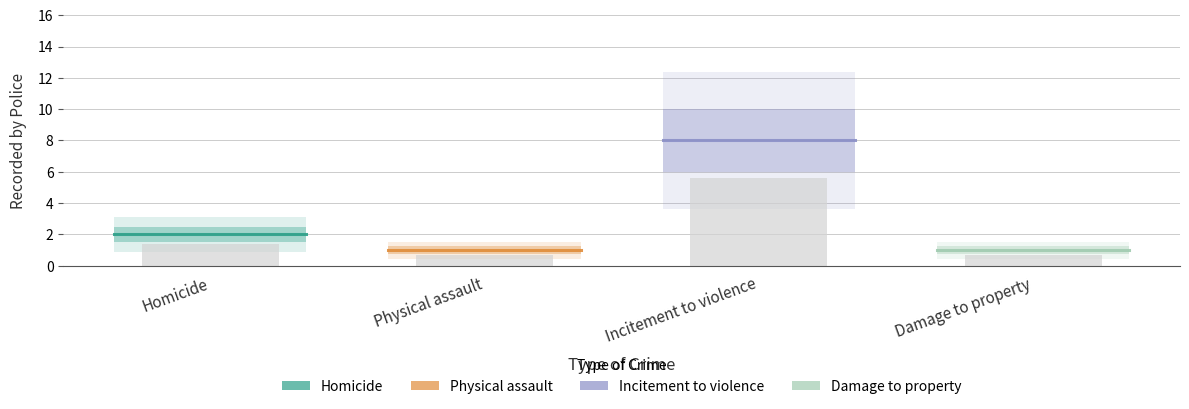

How many series are shown in this chart?

4